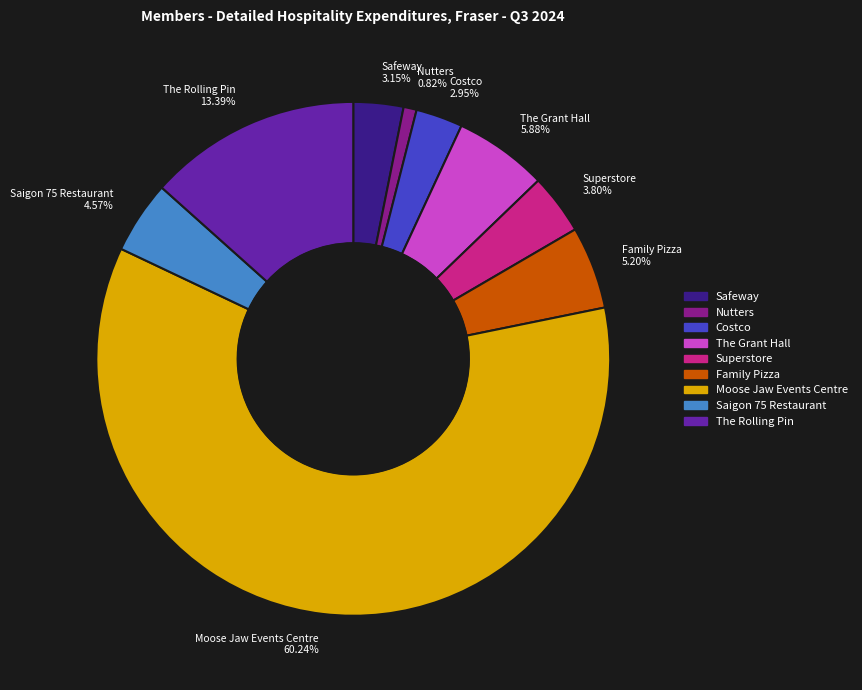

To the nearest percent, what is the difference between the Costco and Saigon 75 Restaurant slice percentages?

2%